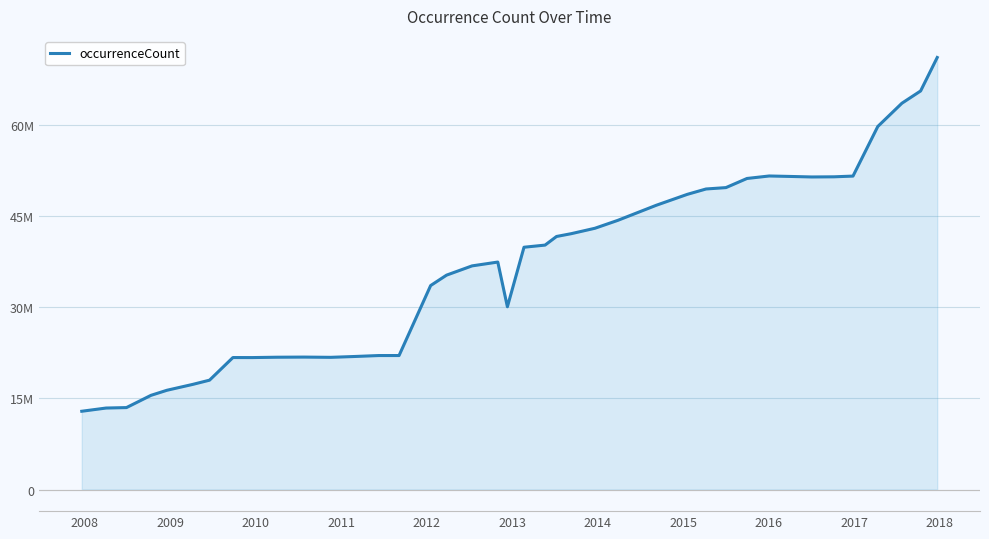

Is this an area chart (filled region under the line)?

Yes